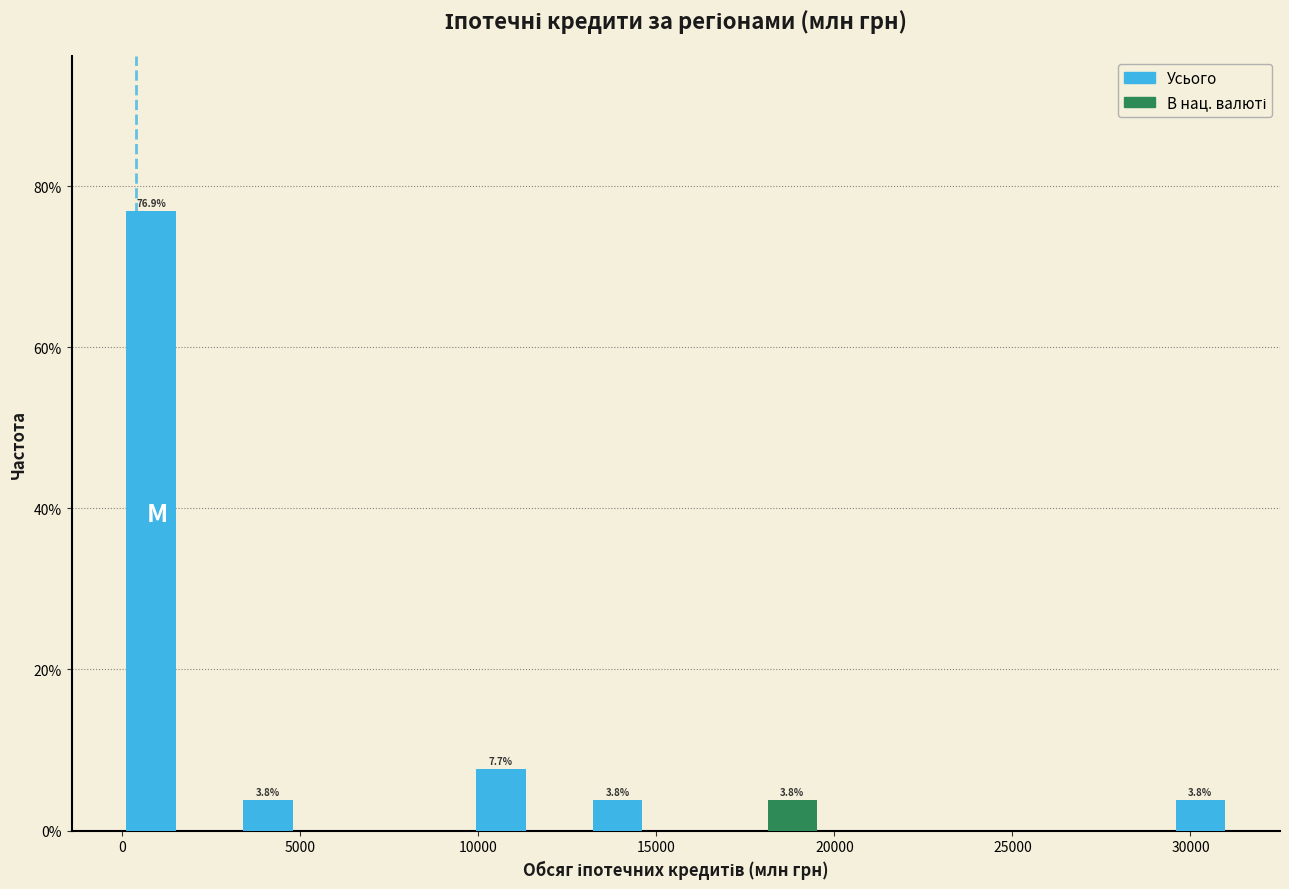

Read against the x-axis, roughly where is the centre of the tallest bar?

1000